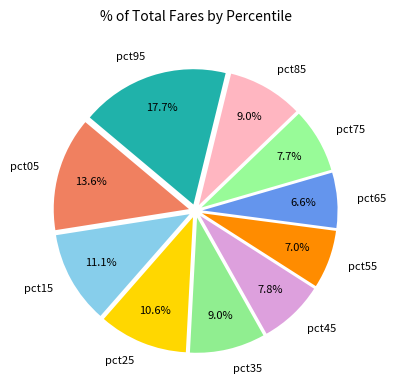

What percentage is the pct85 slice, to the nearest percent?

9%